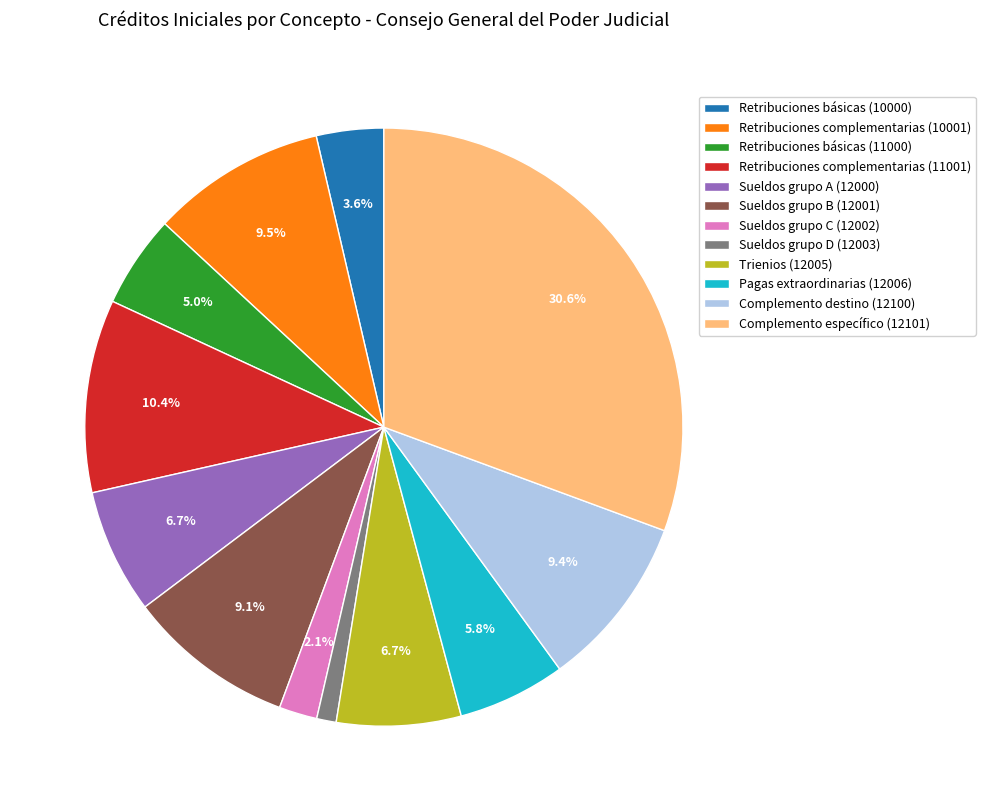

Is Sueldos grupo B (12001) the majority of the pie?

No